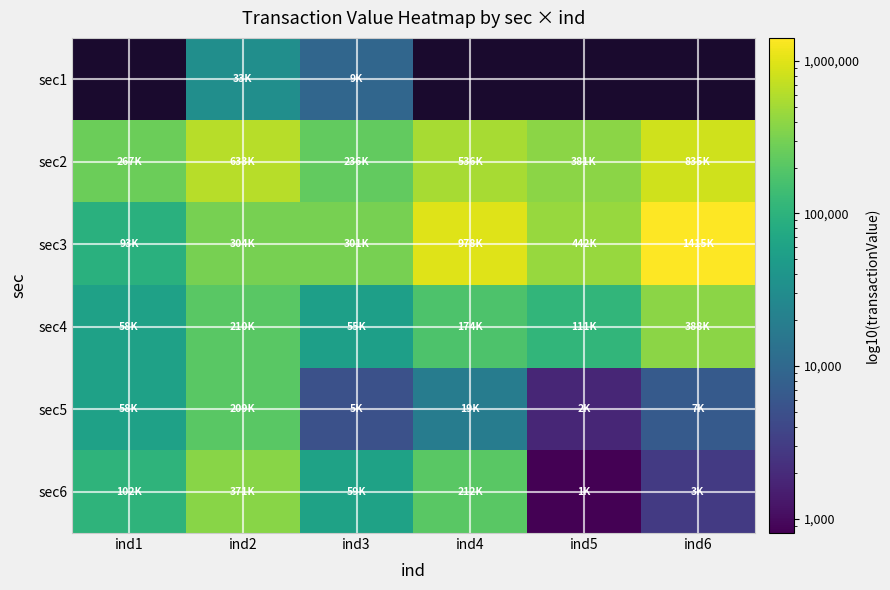

Which category has the lowest value across all series?

ind5